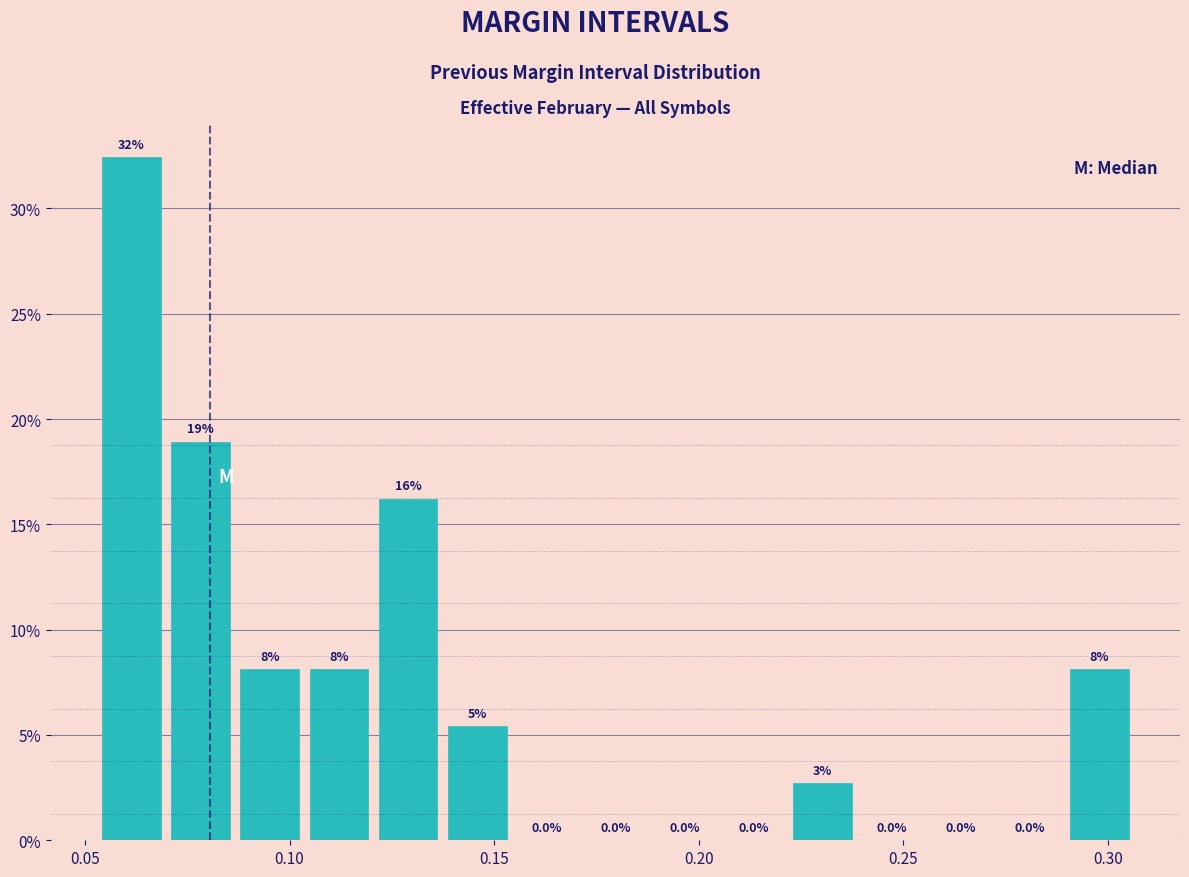

Read against the x-axis, roughly where is the centre of the tallest bar?

0.060